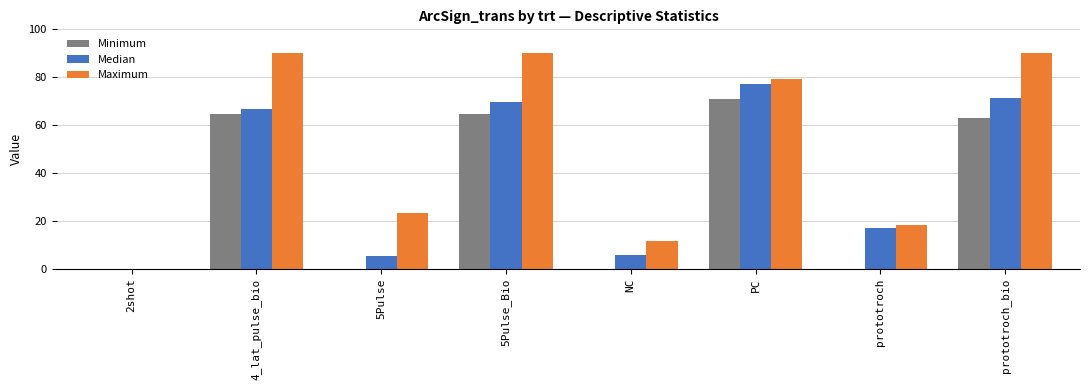

The value of Median at 5Pulse_Bio is 69.5. True or false?

True